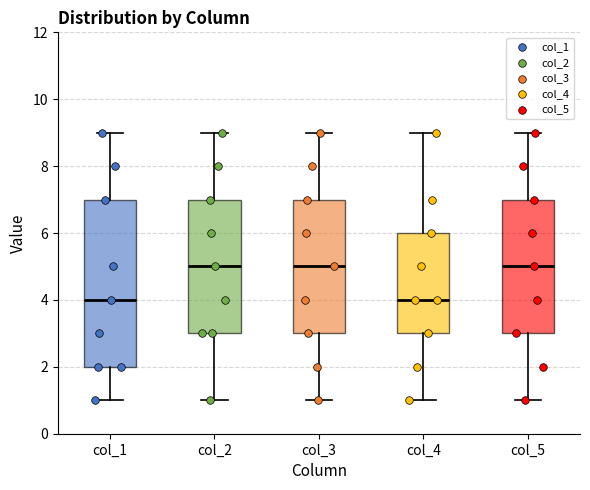

Reading left to right, read every box against the y-axis: the position of its median line, the range the box covers, and the ends of its whiskers. The values are not printed on the chart, so give them approximately, as read against the axis.

col_1: median 4, box 2 to 7, whiskers 1 to 9
col_2: median 5, box 3 to 7, whiskers 1 to 9
col_3: median 5, box 3 to 7, whiskers 1 to 9
col_4: median 4, box 3 to 6, whiskers 1 to 9
col_5: median 5, box 3 to 7, whiskers 1 to 9